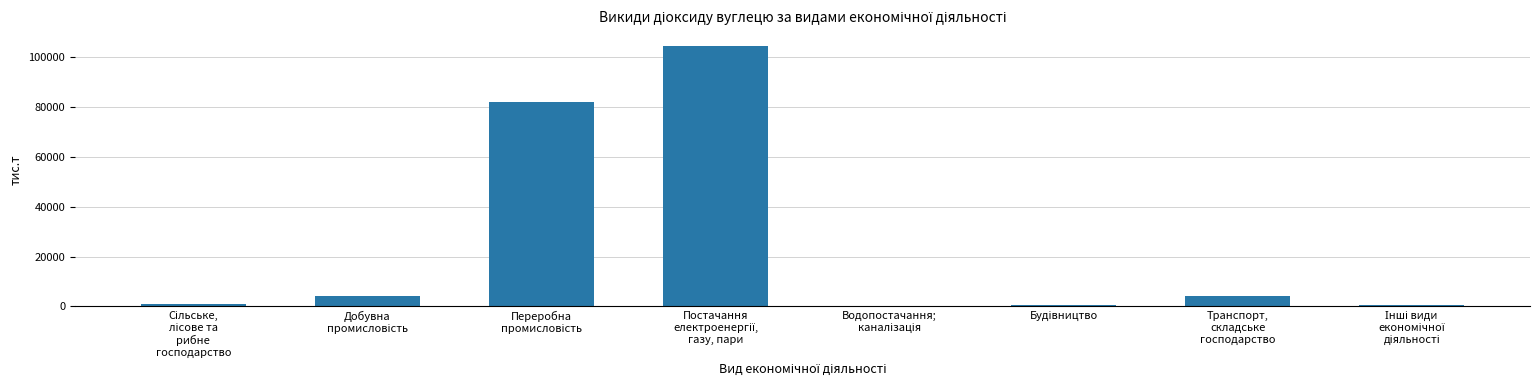

What is the sum of all values?

197618.0